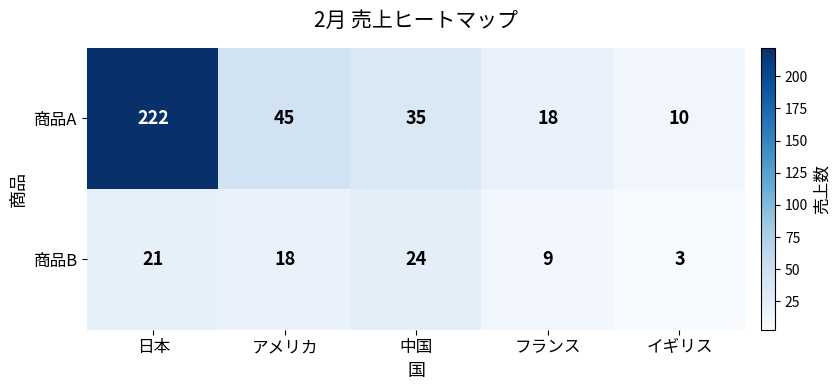

How many data points does each series have?

5